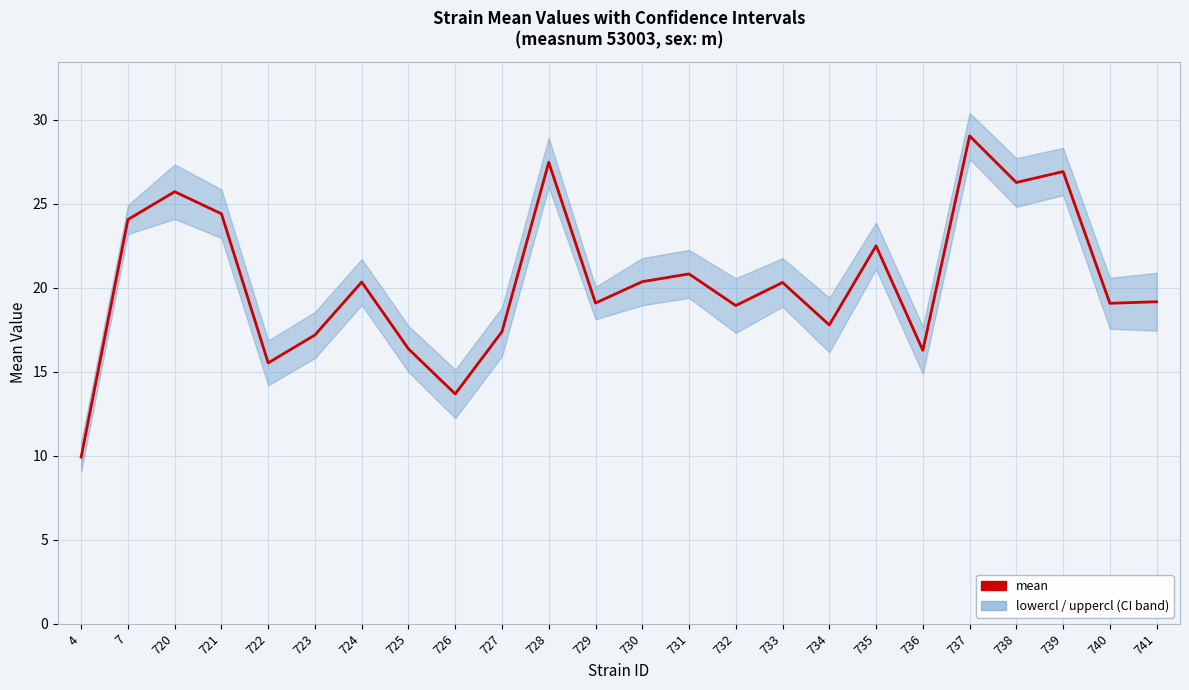

At which category does the chart reach its peak across all series?

737